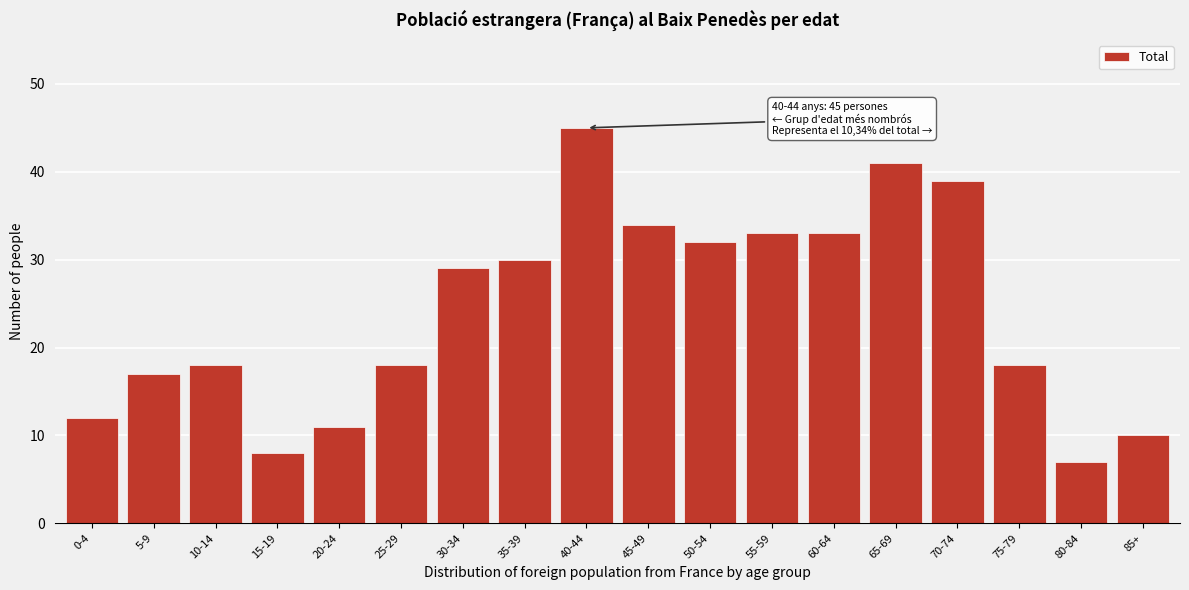

Reading left to right, list all the values displayed in this chart.

12	17	18	8	11	18	29	30	45	34	32	33	33	41	39	18	7	10